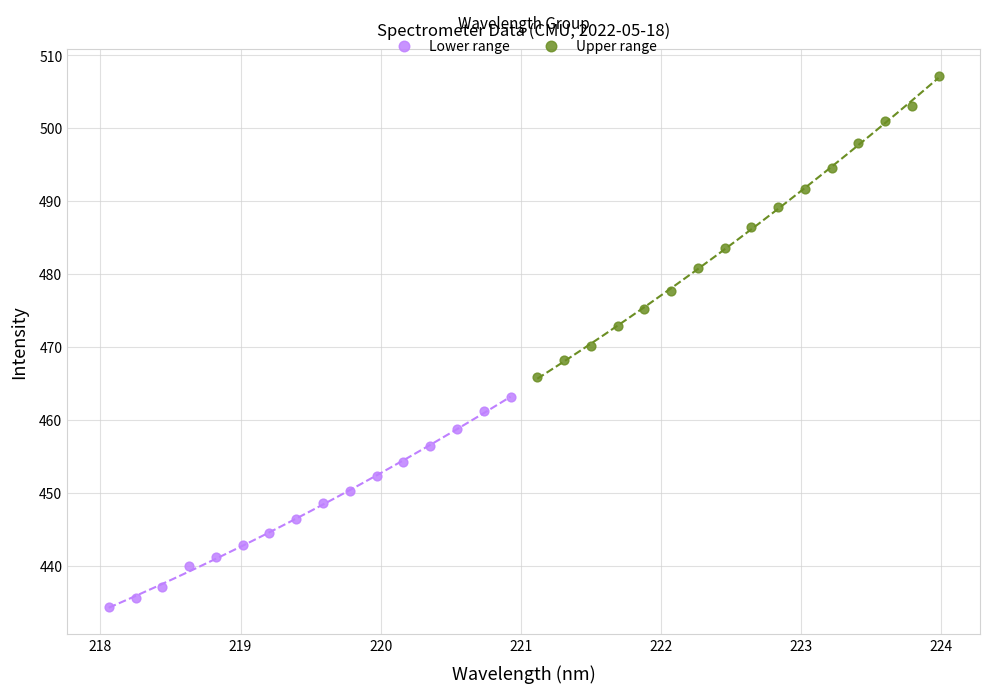

Which series reaches the maximum Y coordinate?

Upper range